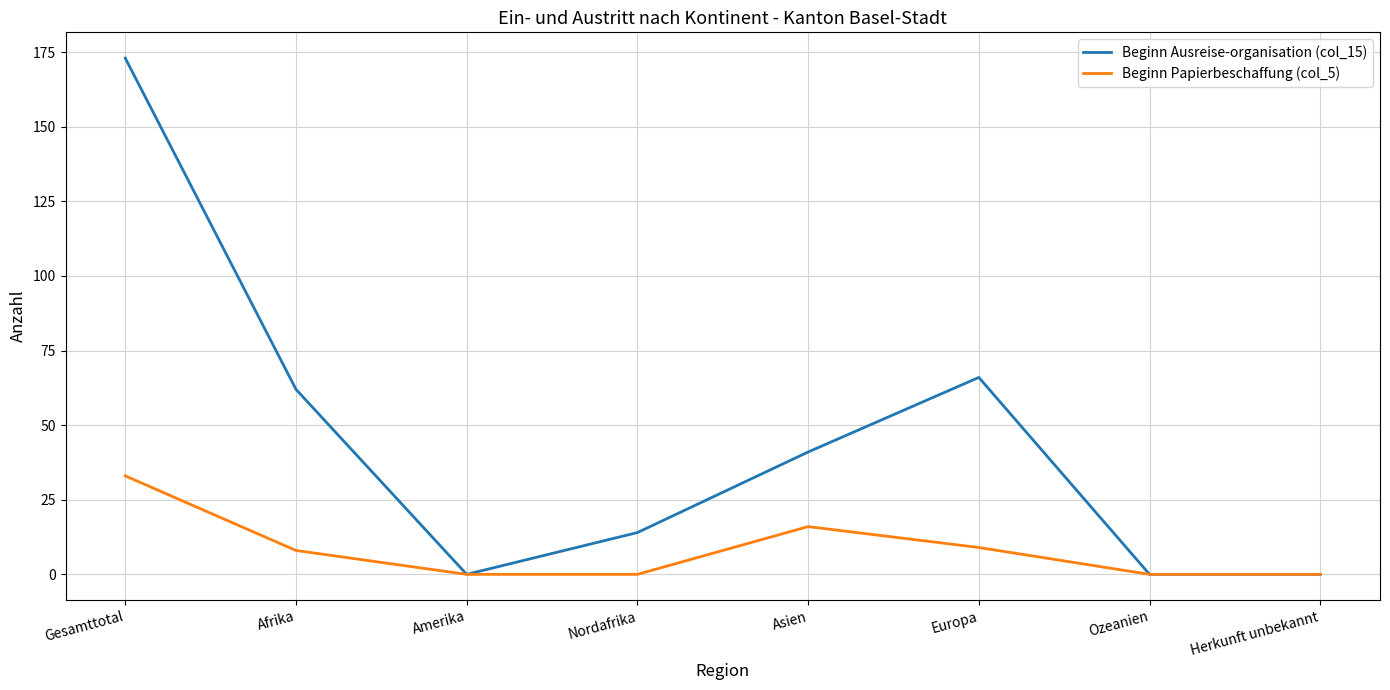

In Beginn Ausreise-organisation (col_15), how many points are higher than both neighbors (excluding endpoints)?

1